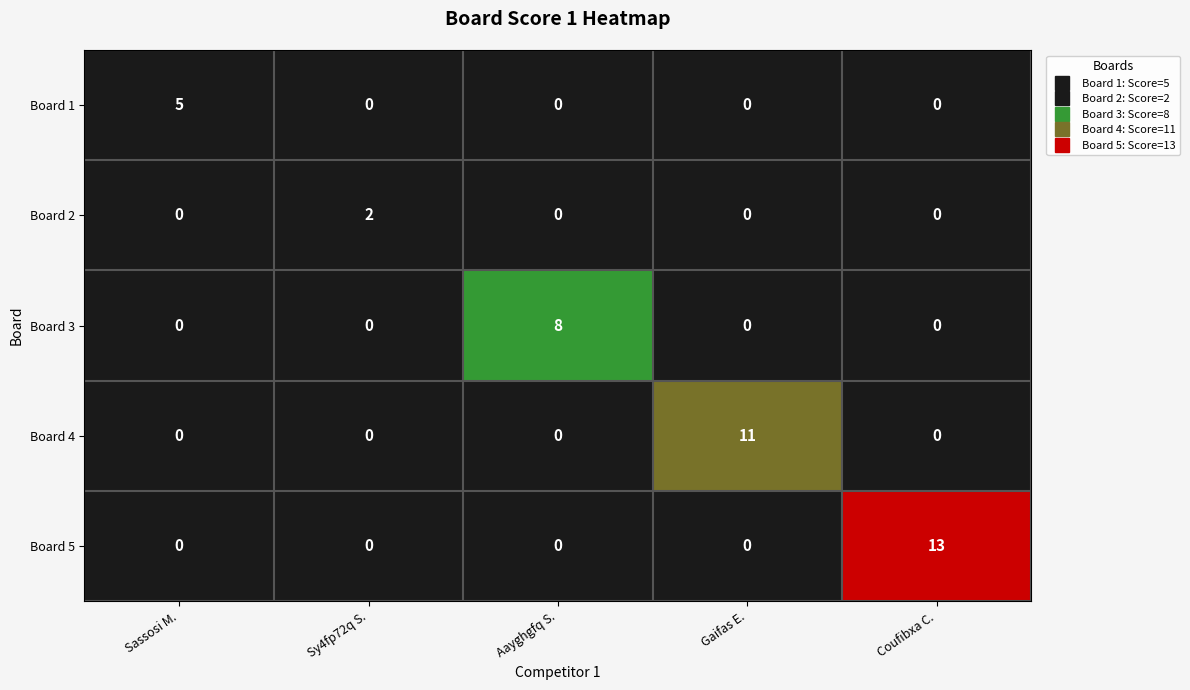

List the series in order of their peak value, lowest first.

Board 2, Board 1, Board 3, Board 4, Board 5